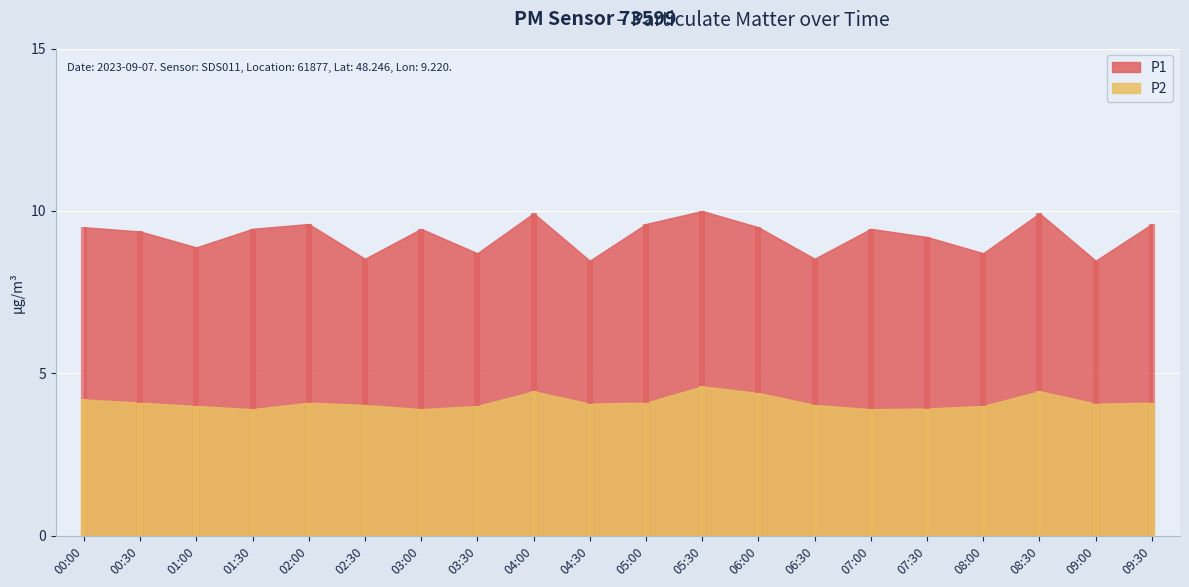

What is the label of the 8th point from the right?

06:00